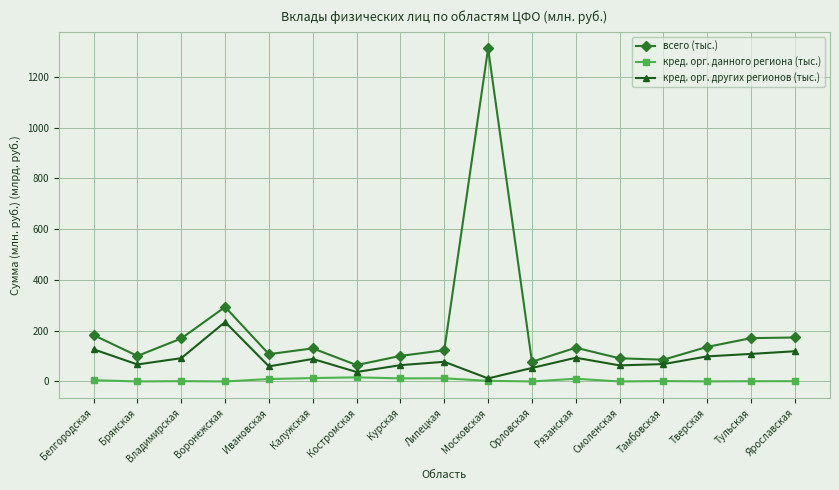

List the series in order of their peak value, lowest first.

кред. орг. данного региона (тыс.), кред. орг. других регионов (тыс.), всего (тыс.)